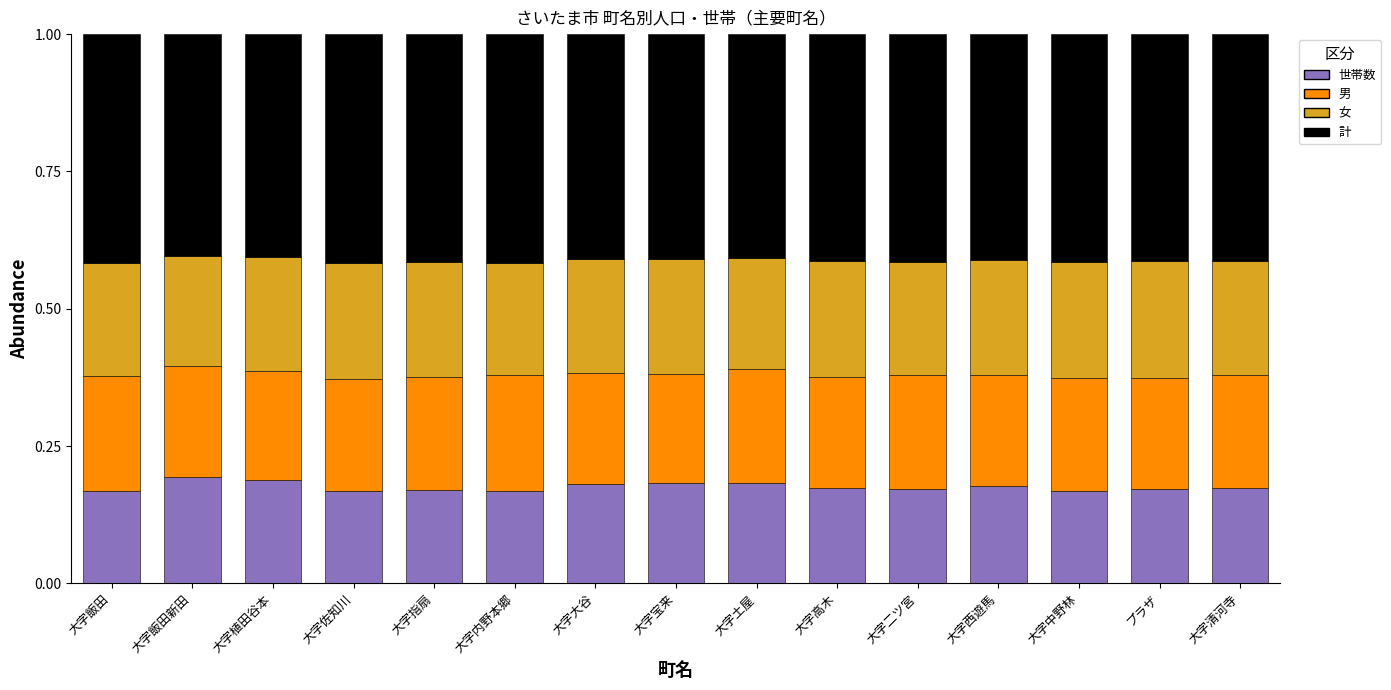

How many bars are there in total?

15